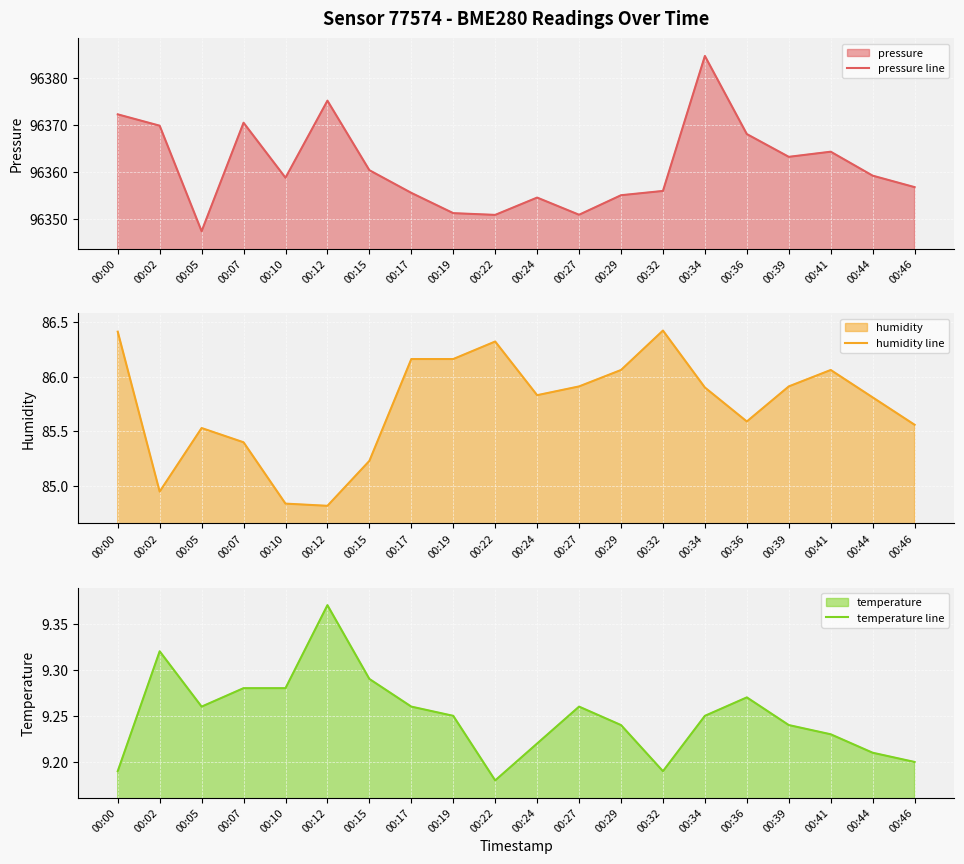

How many lines are shown in the chart?

3